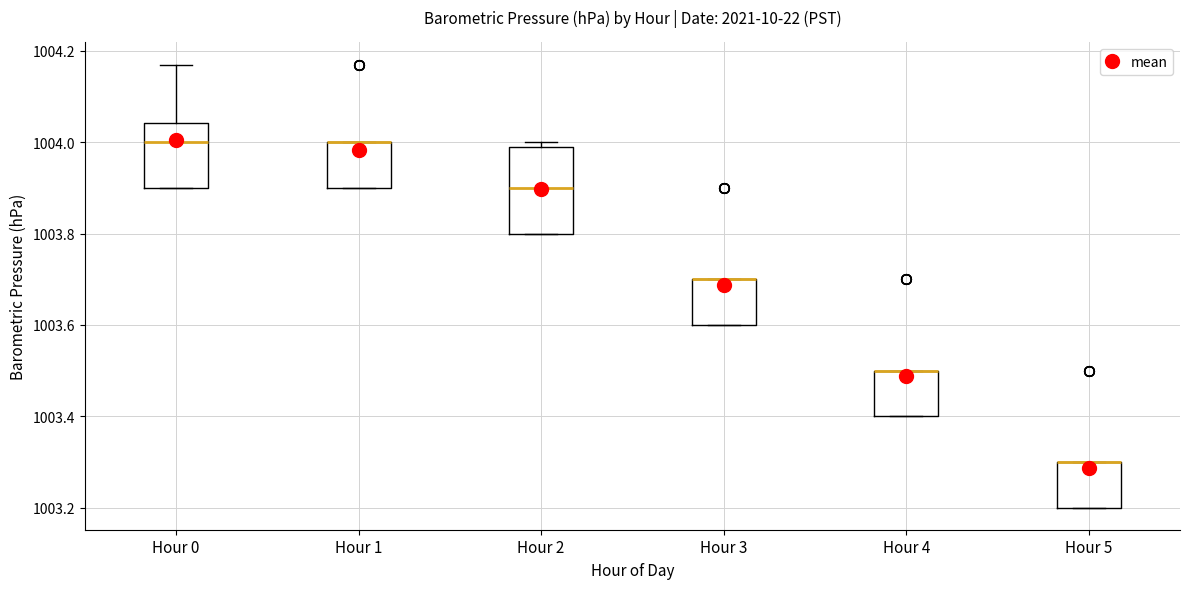

Where is the lower edge of the box for Hour 5 on the y-axis? The values are not printed on the chart, so give them approximately, as read against the axis.

1003.20